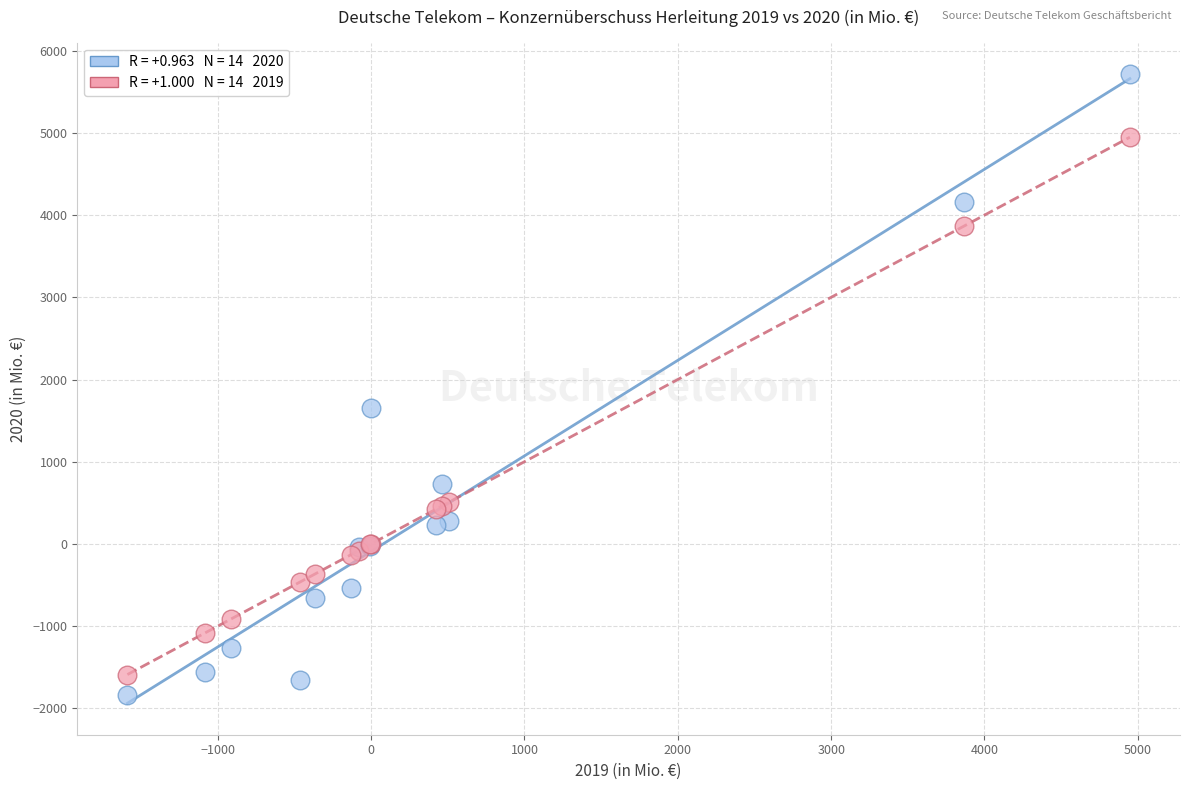

Across all series, what Y value is closest to 1938?

1655